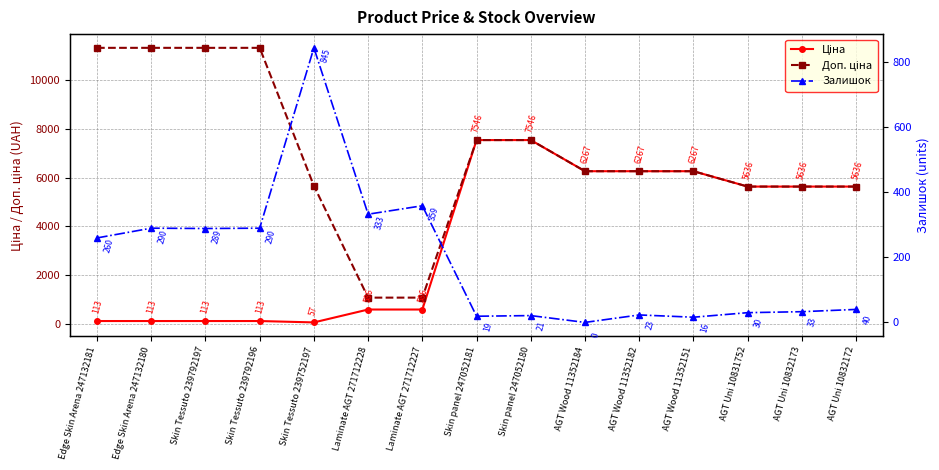

The value of Залишок at Skin Tessuto 239792197 is 289.0. True or false?

True